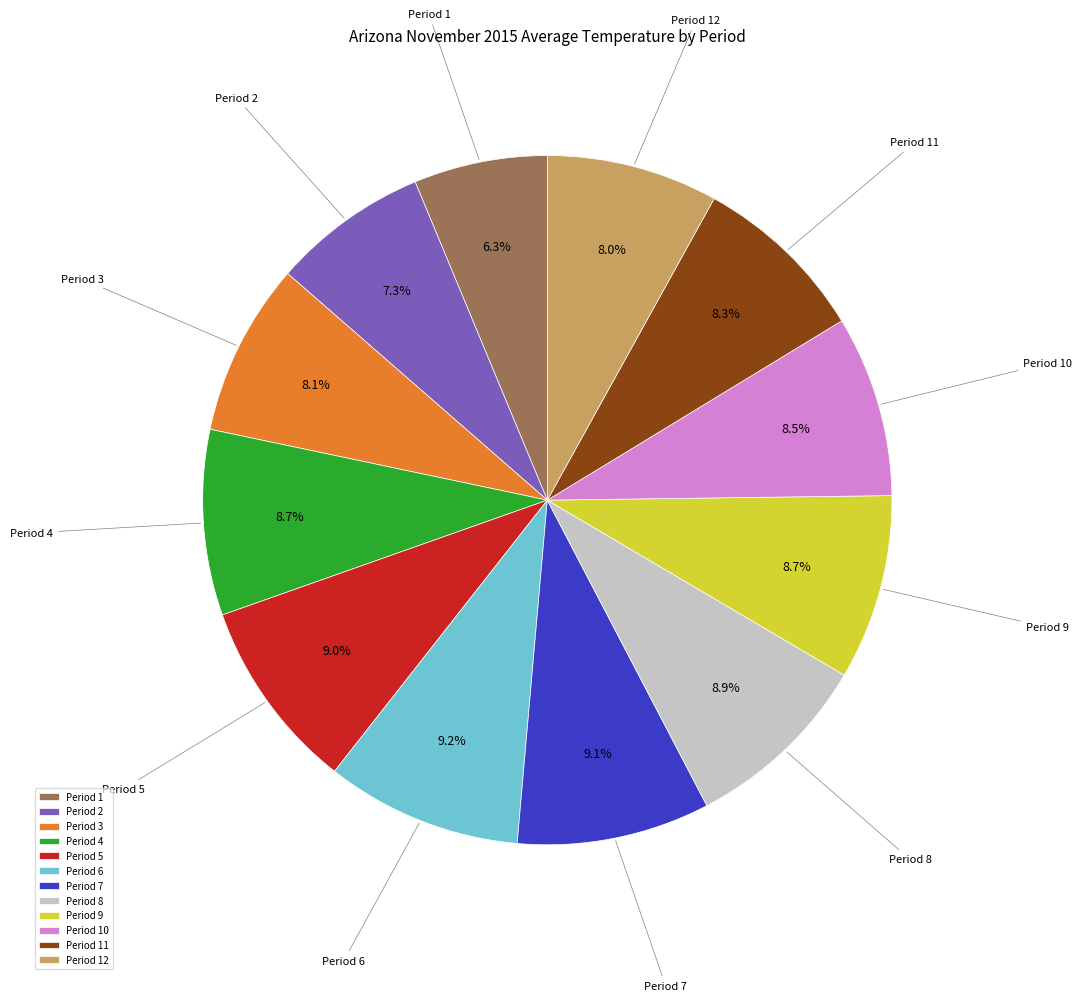

What portion of the pie excludes Period 12?

92.0%